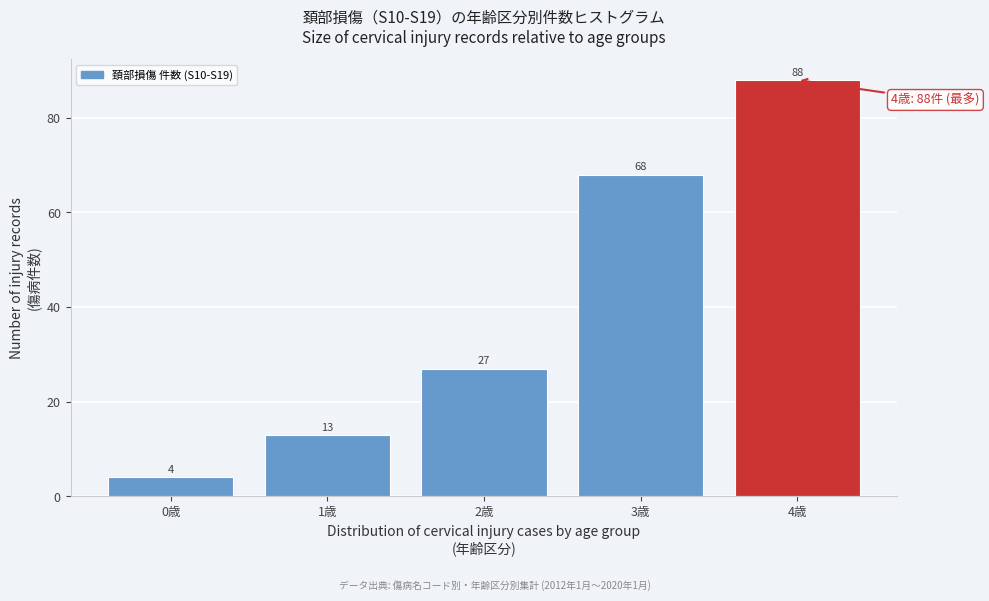

Reading right to left, list all the values displayed in this chart.

88	68	27	13	4